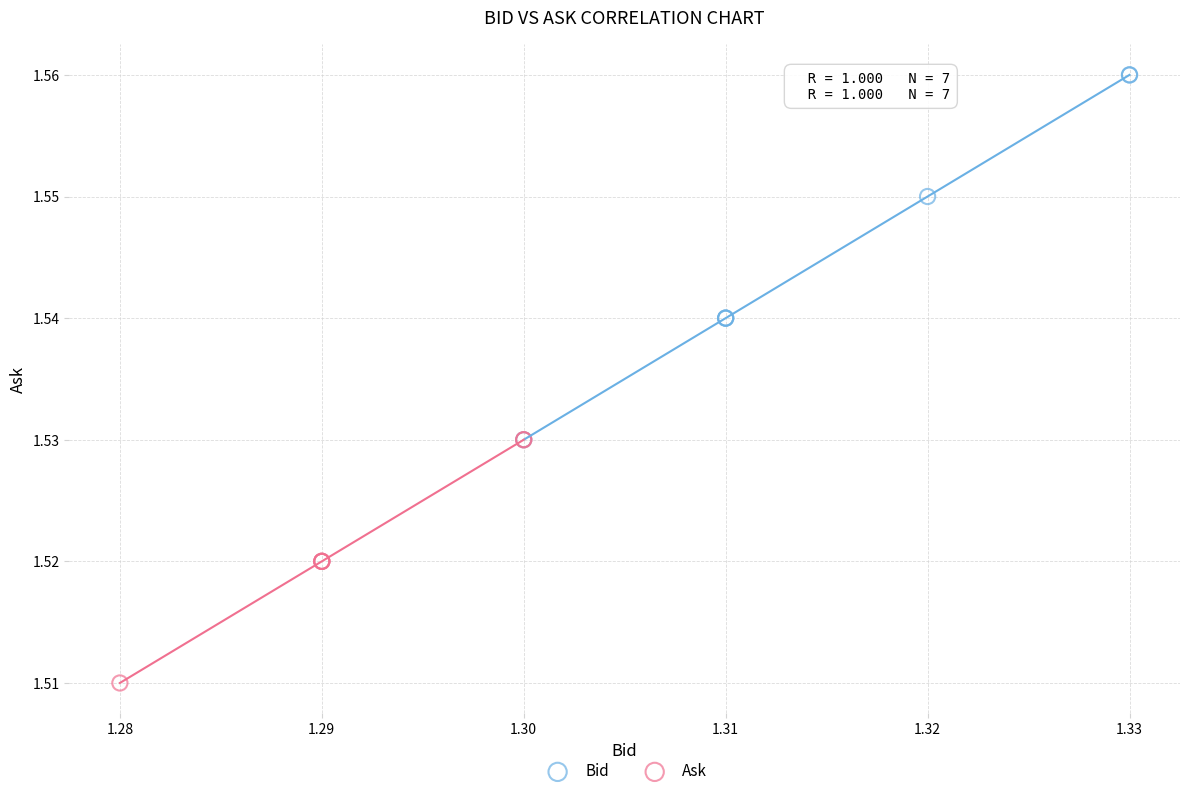

Which series contains the highest Y value?

Bid